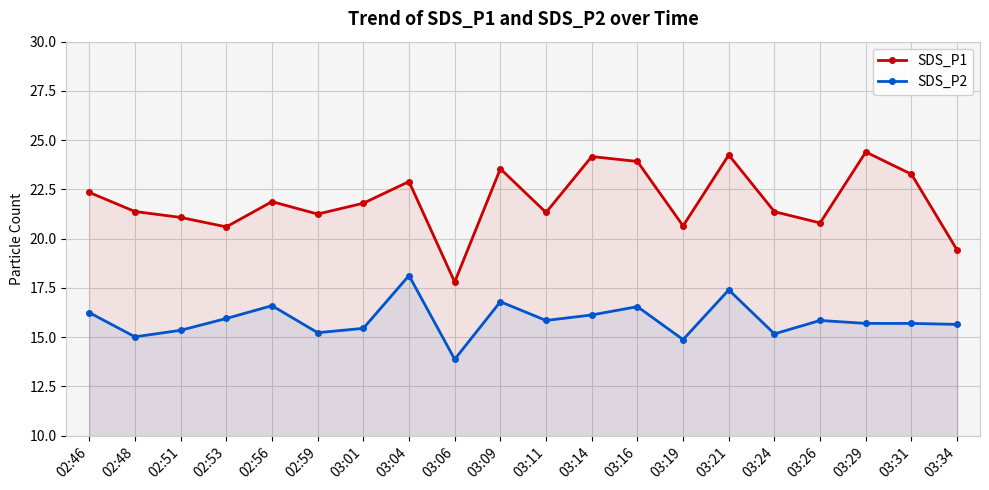

Between 02:51 and 03:21, which series saw the biggest shift?

SDS_P1